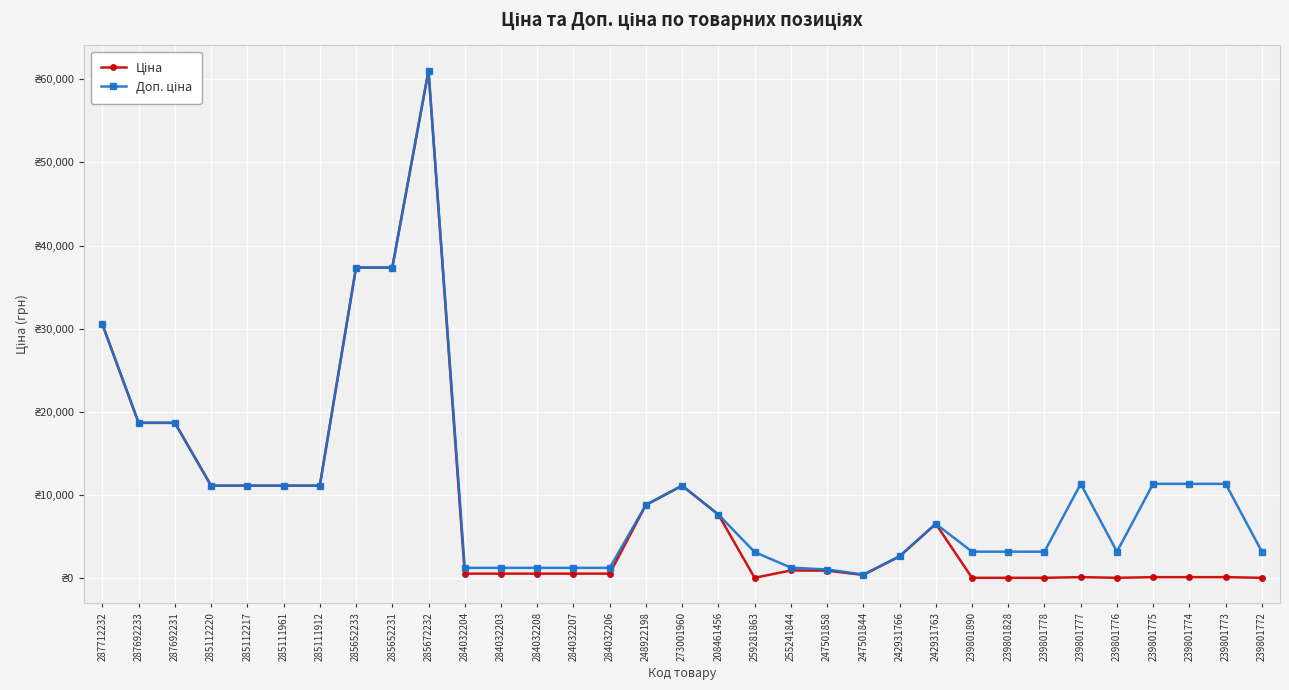

Is this an area chart (filled region under the line)?

No